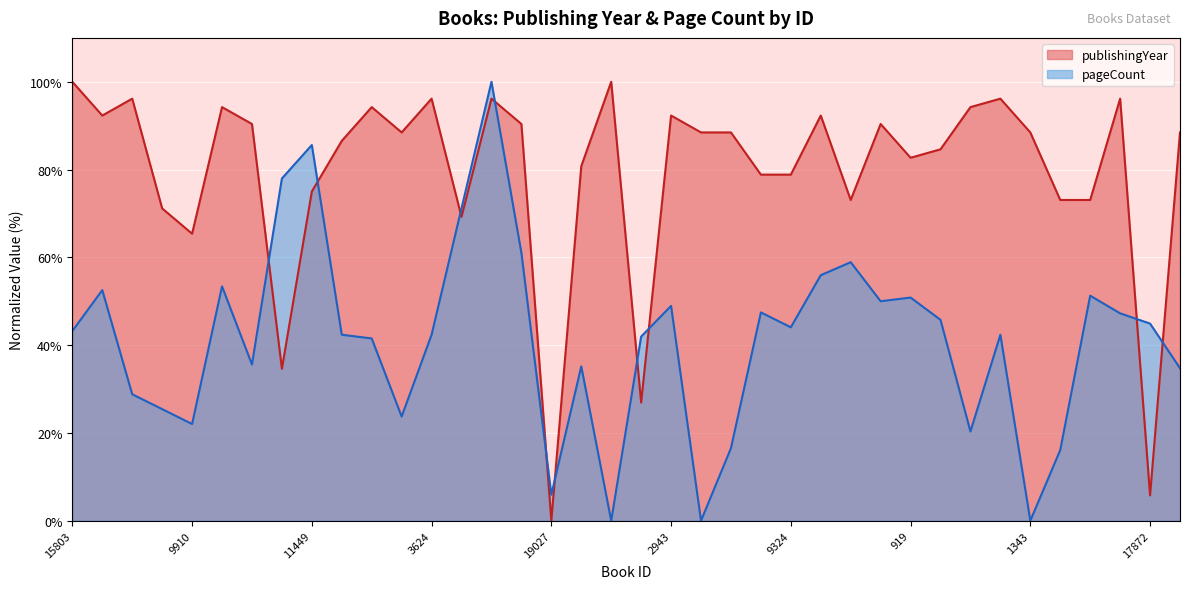

What is the difference between the publishingYear values at 17144 and 18832?

1.9